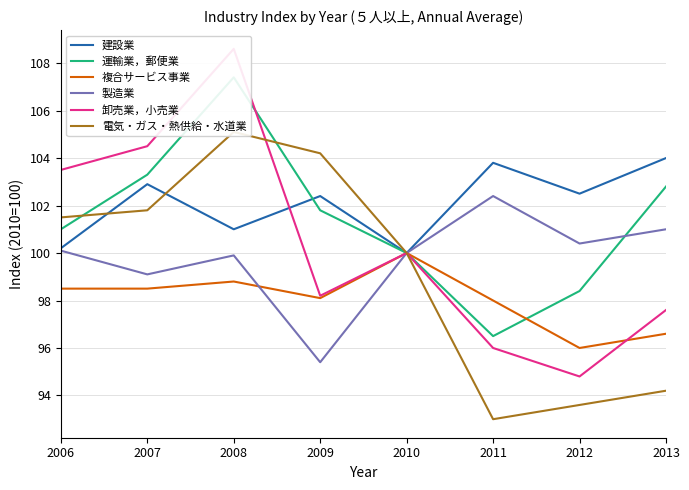

What is the maximum value shown in the chart?

108.6